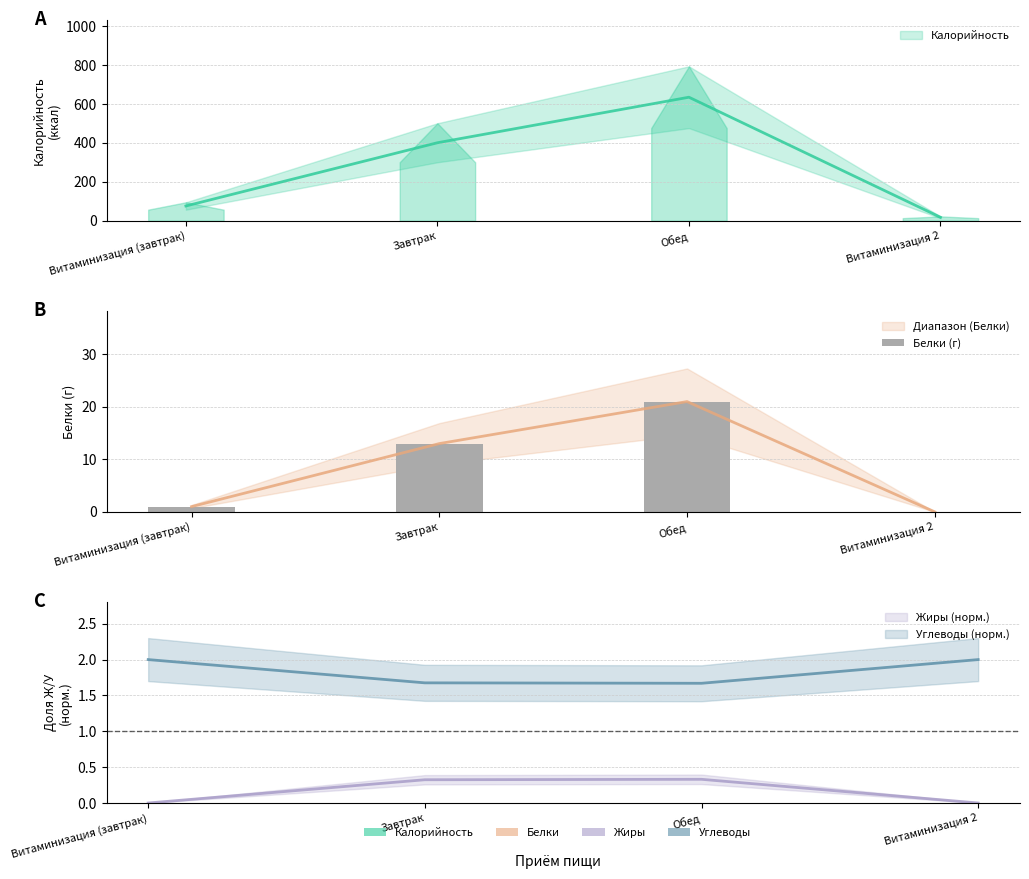

What is the value of the 3rd bar from the left?

21